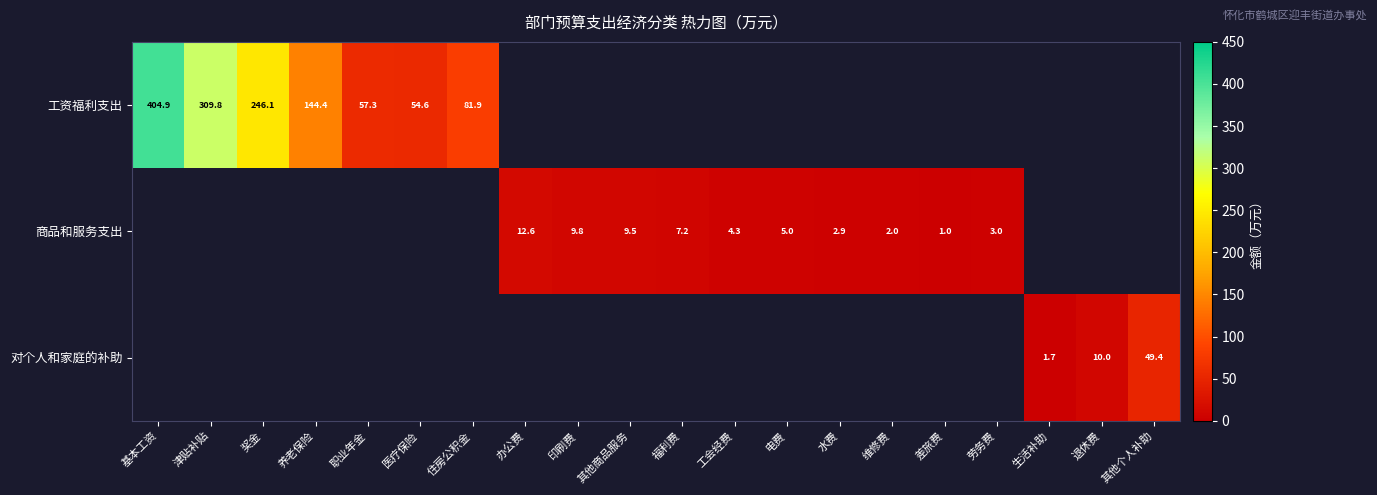

True or false: 商品和服务支出 has a value of 9.8 at 印刷费.

True